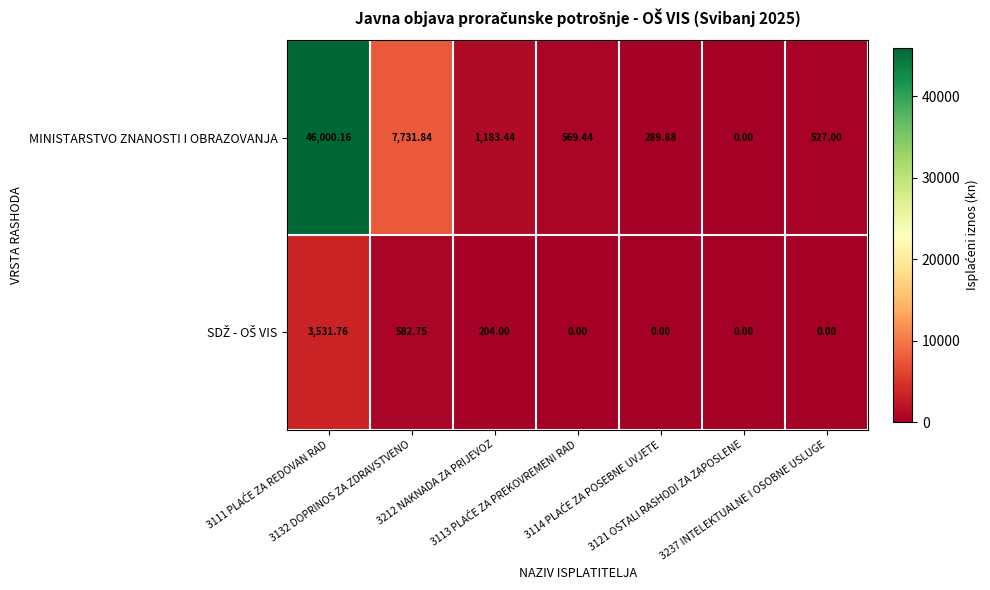

Which series has the widest spread of values?

MINISTARSTVO ZNANOSTI I OBRAZOVANJA